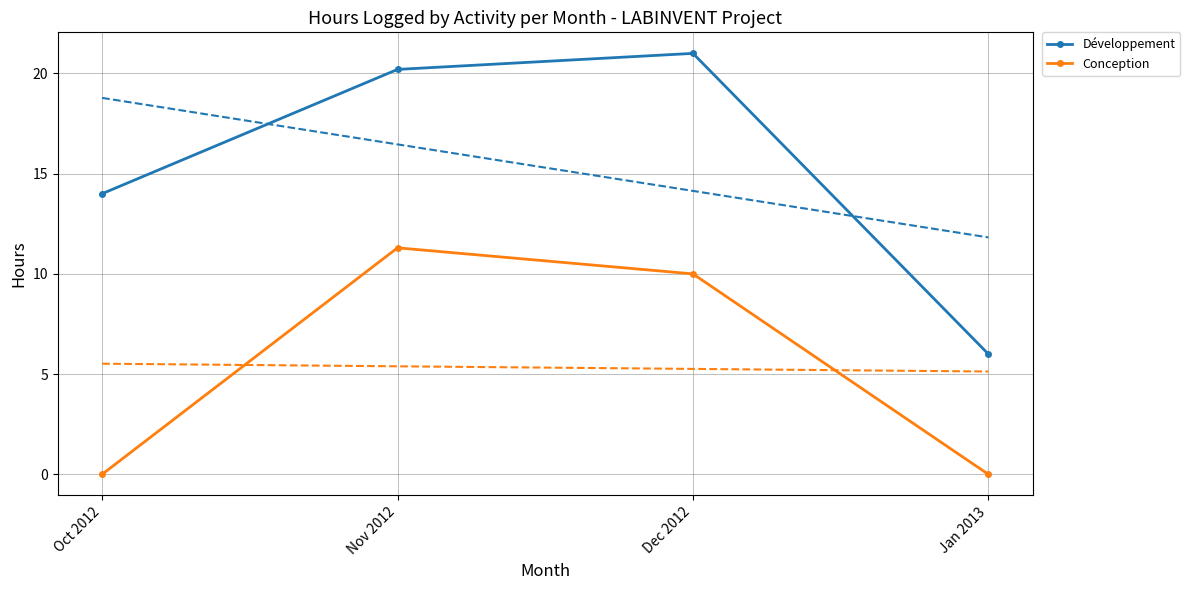

Is the value of Développement at Dec 2012 greater than the value of Conception at Nov 2012?

Yes